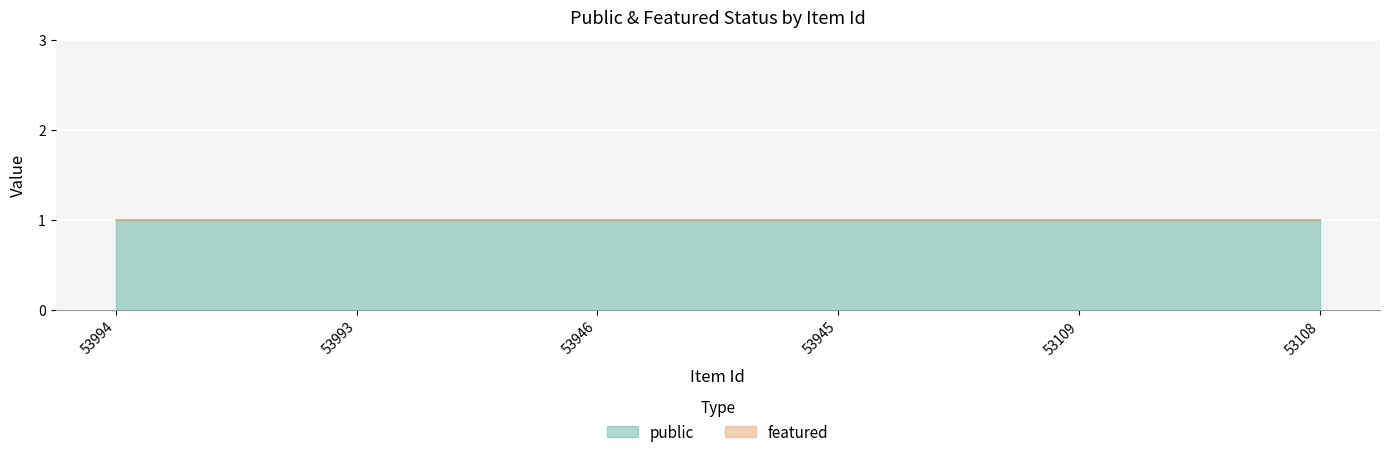

What is the difference between the highest and lowest values at 53108?

1